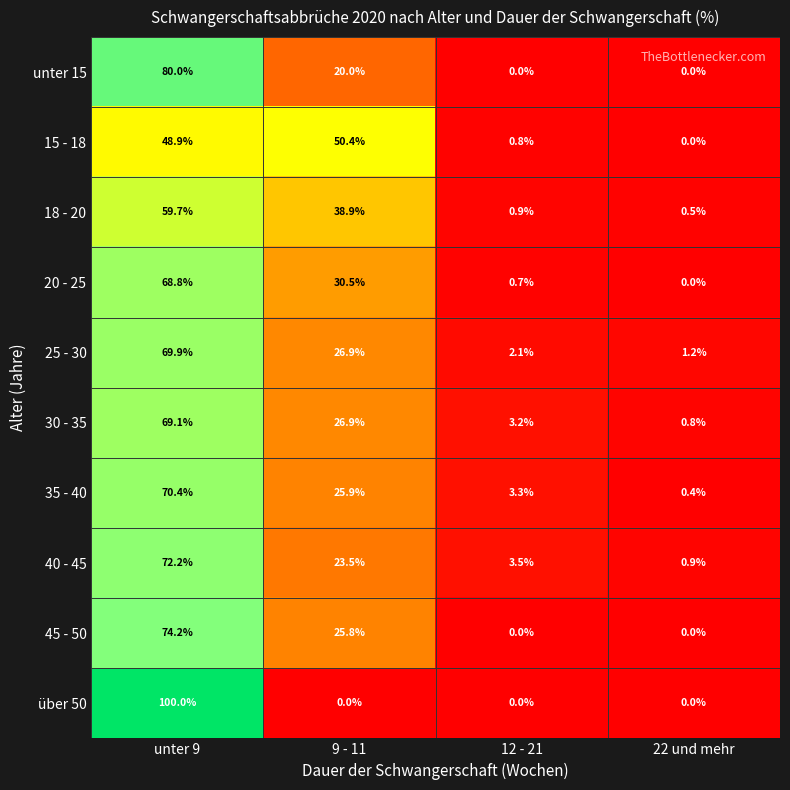

What is the difference between the highest and lowest values at 12 - 21?

3.5